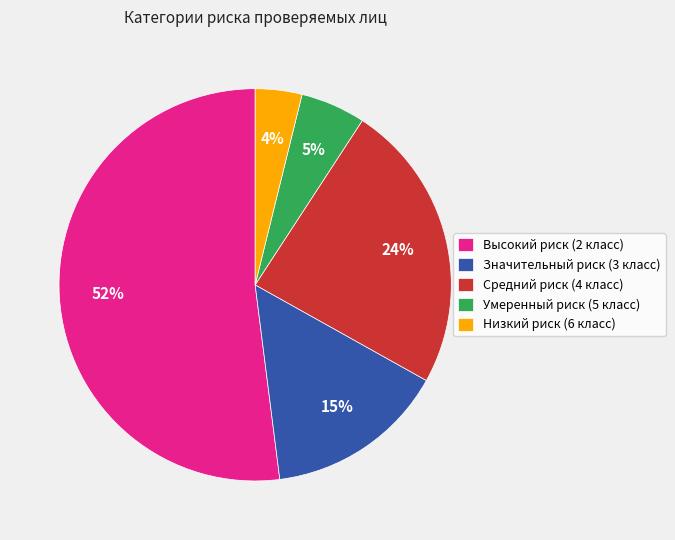

True or false: Значительный риск (3 класс) accounts for 4% of the total.

False